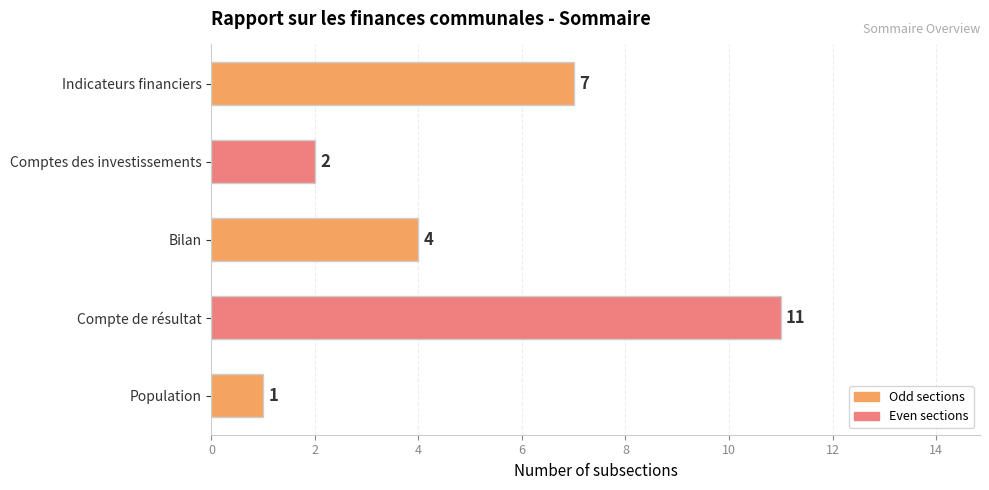

Between Indicateurs financiers and Compte de résultat, which is larger?

Compte de résultat